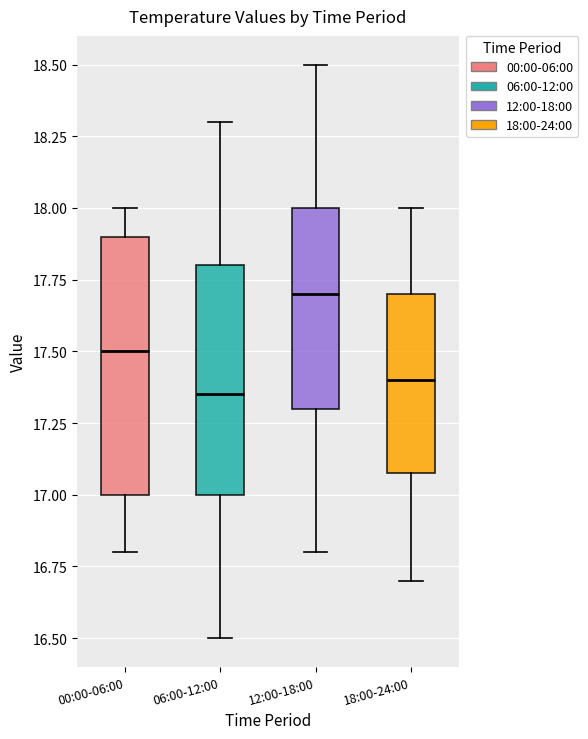

Where is the upper edge of the box for 00:00-06:00 on the y-axis? The values are not printed on the chart, so give them approximately, as read against the axis.

17.90